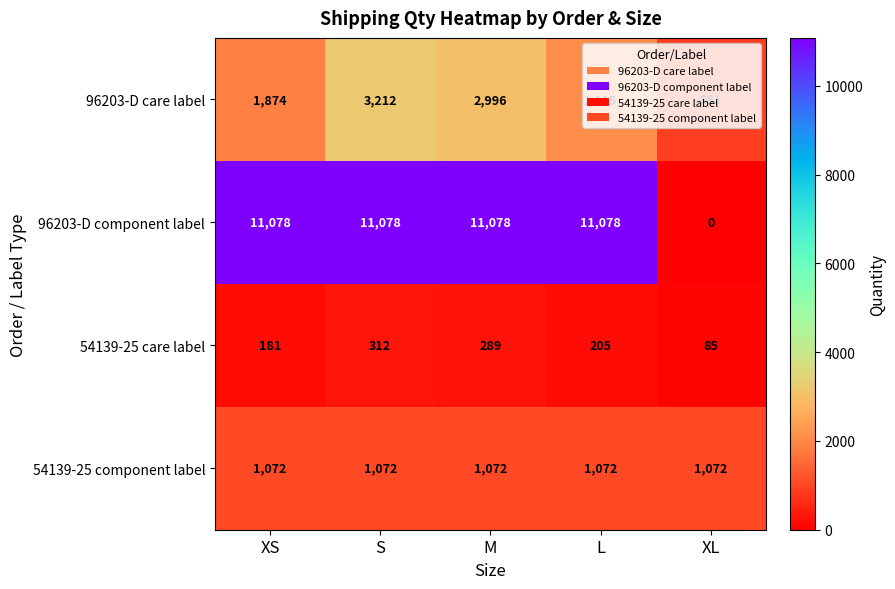

Which series changed the most between XS and L?

96203-D care label